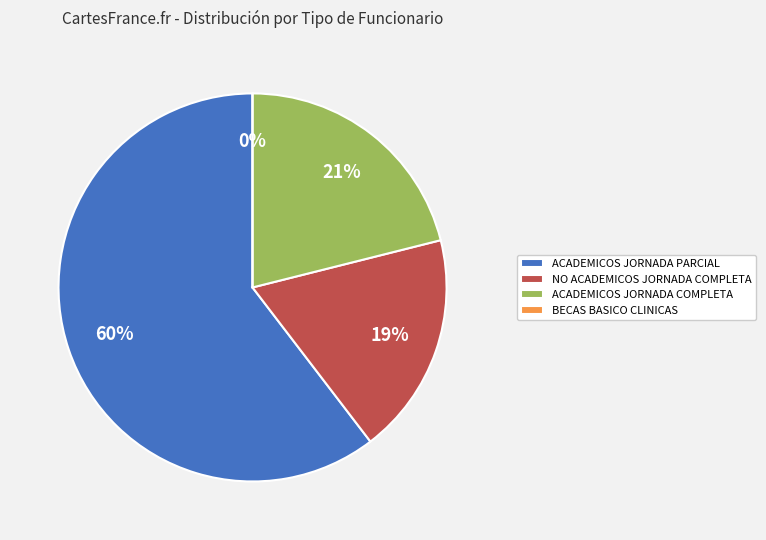

The 28 slice represents 1% of the pie. True or false?

False